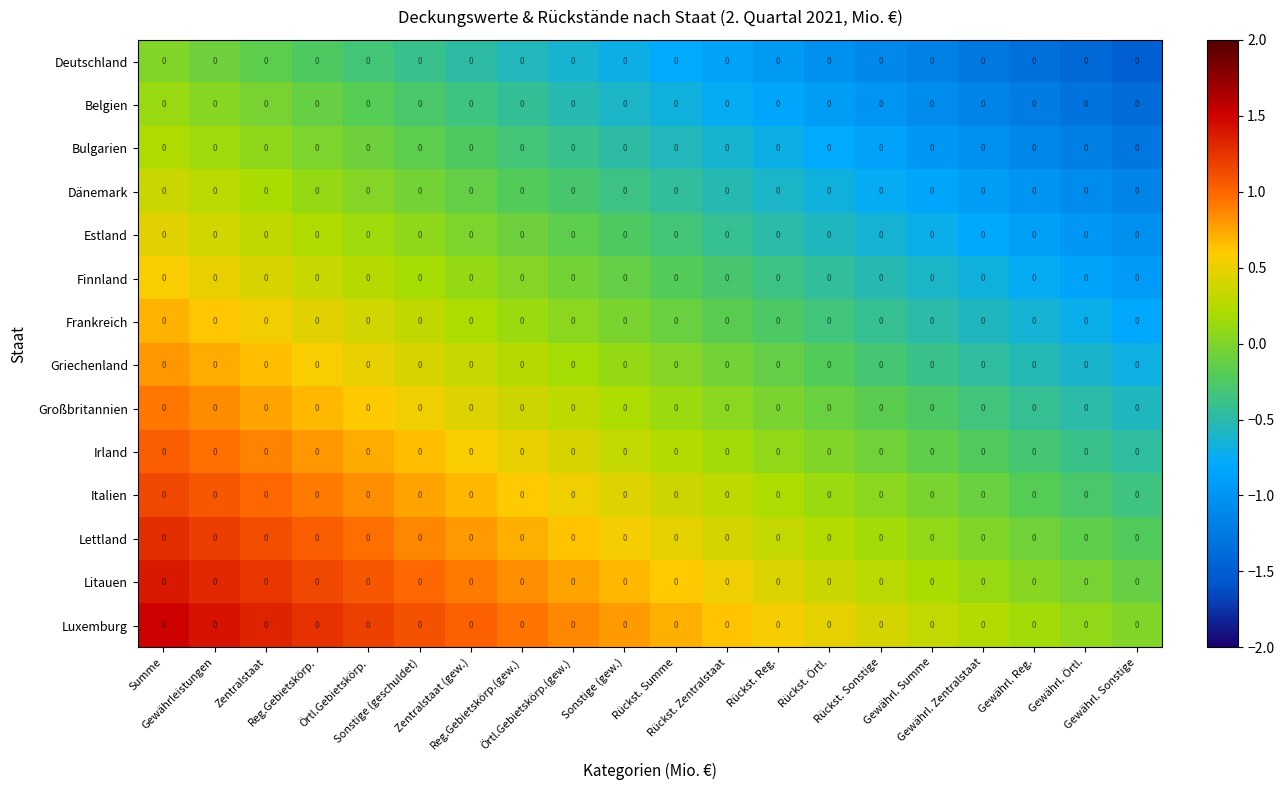

What is the minimum value for Irland?

-0.5